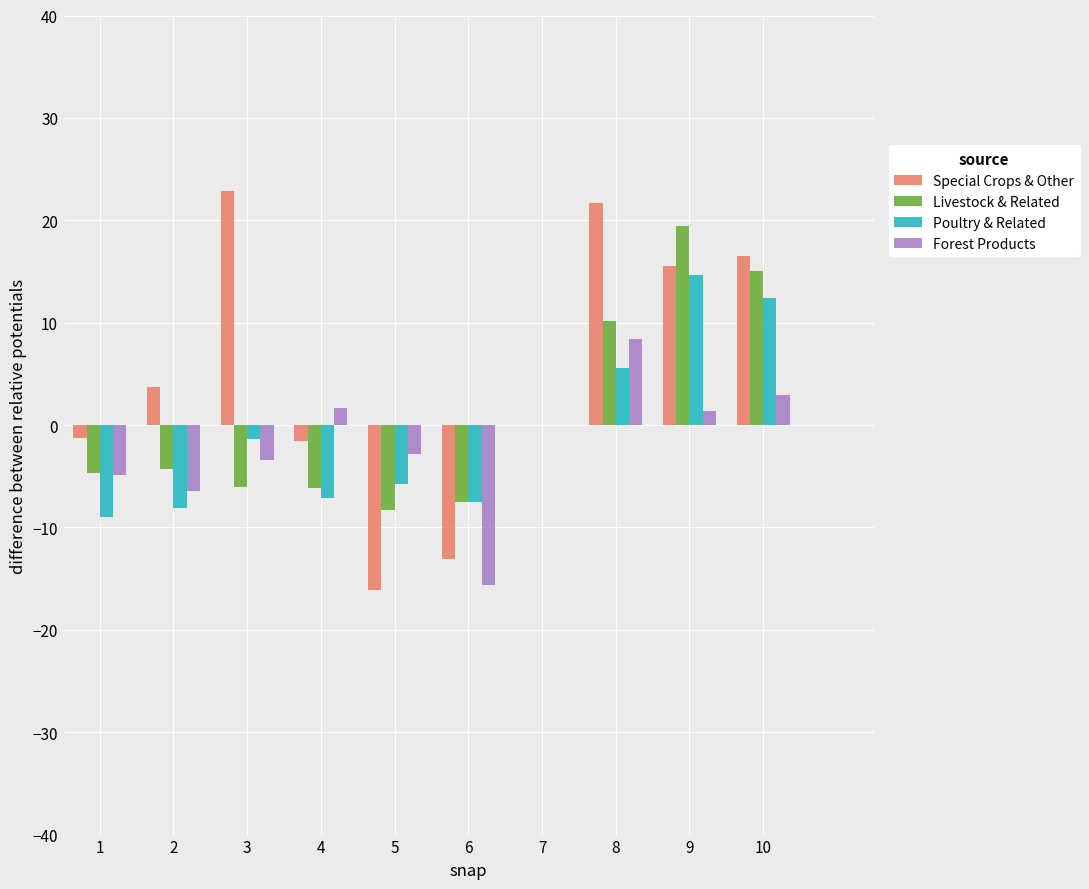

Which label corresponds to the largest value in the chart?

3